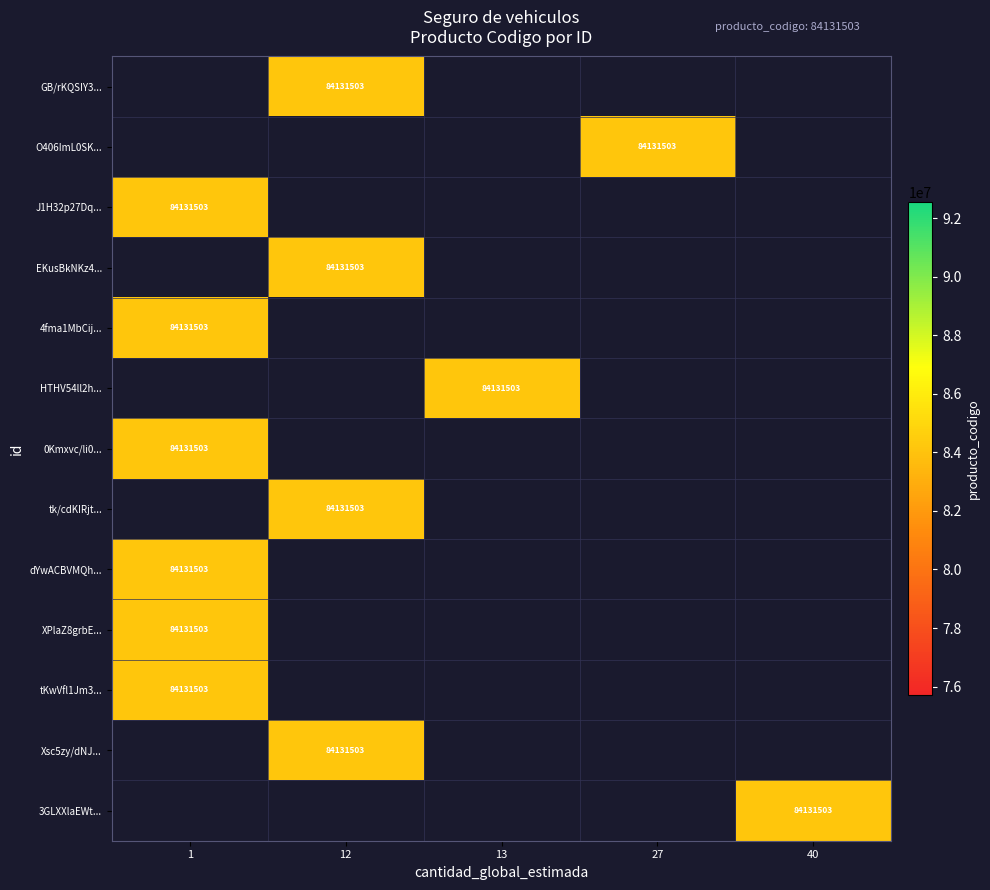

What is the minimum value shown in the chart?

84131503.0